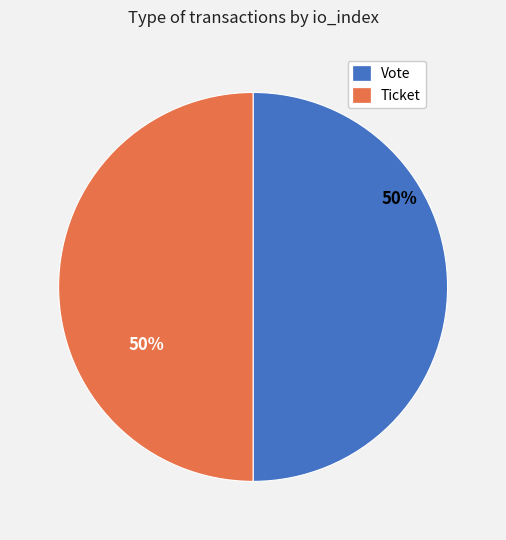

How many segments does this pie chart have?

2